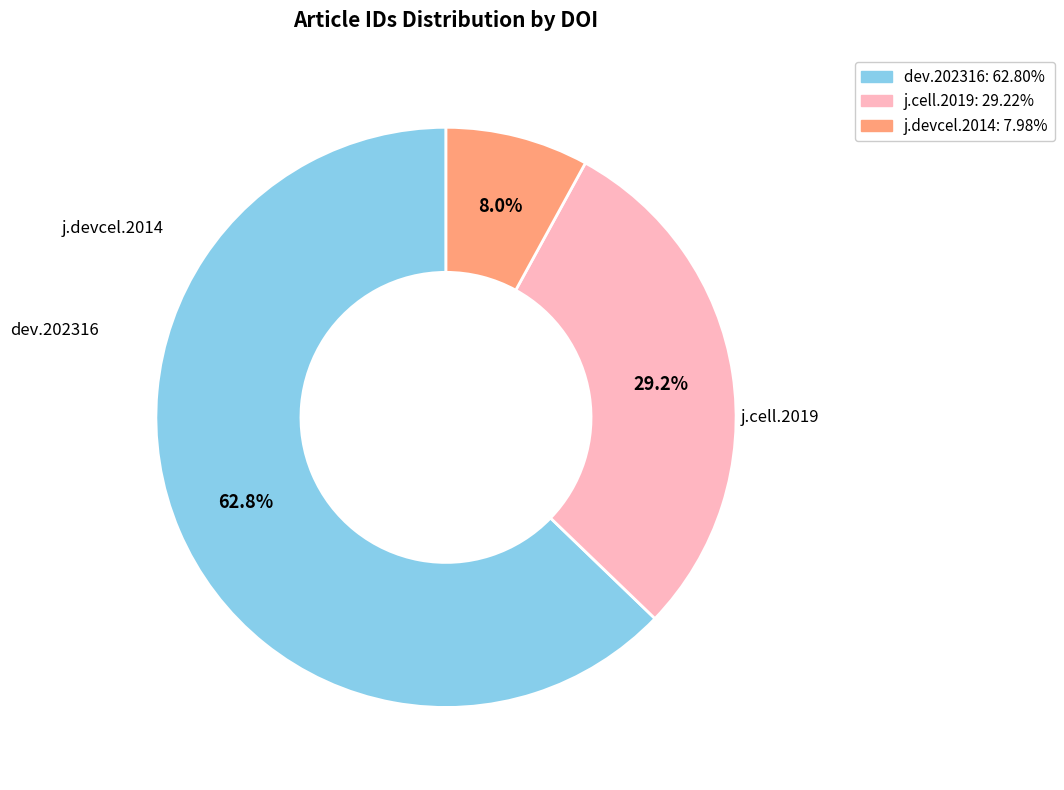

Is there a majority slice in this chart?

Yes